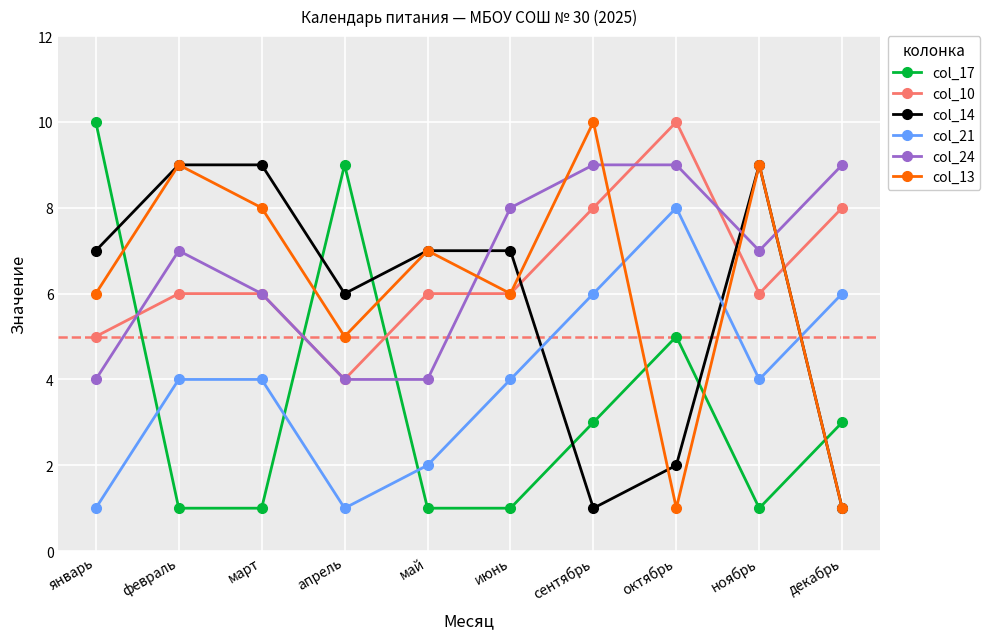

True or false: col_13 has more than 2 points higher than both neighbors.

True